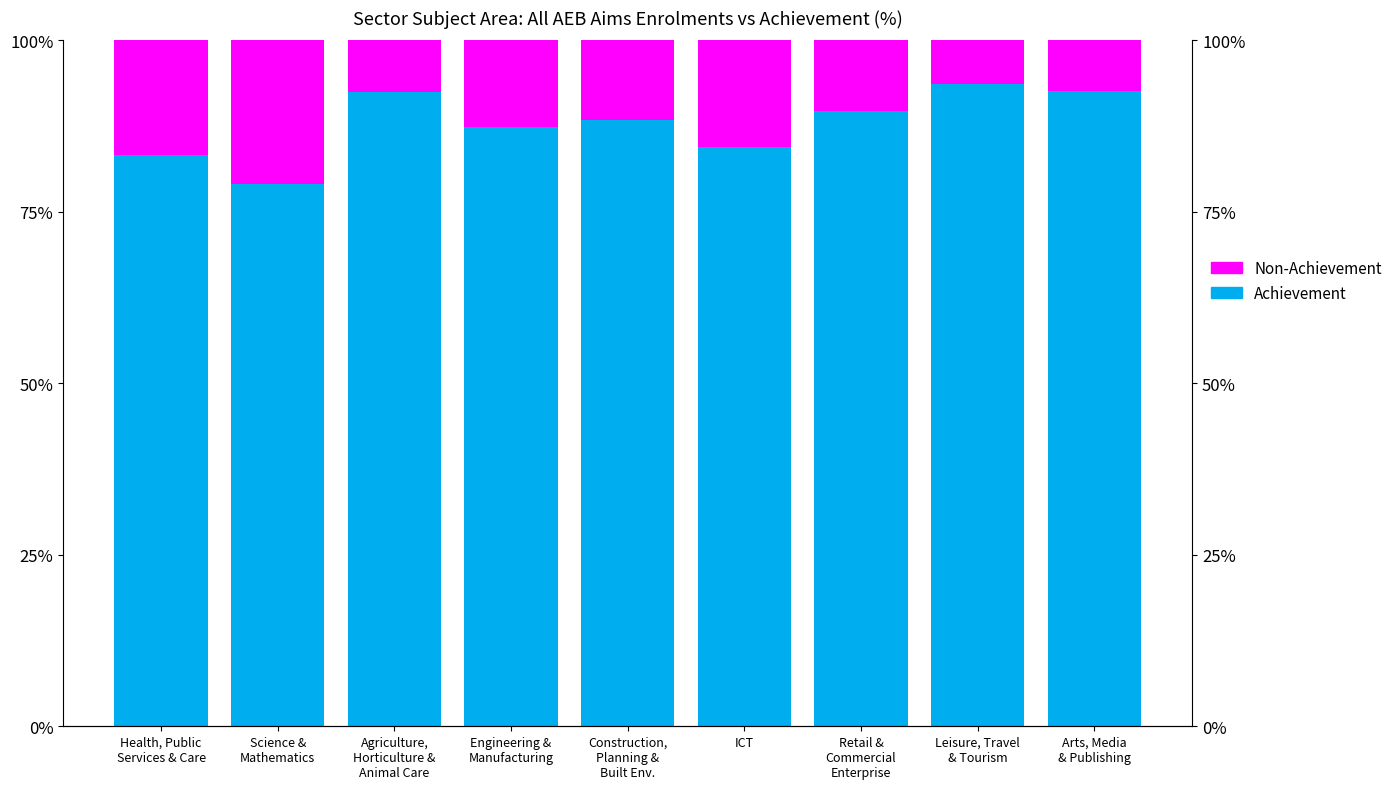

What is the average value of the Achievement series?

87.9